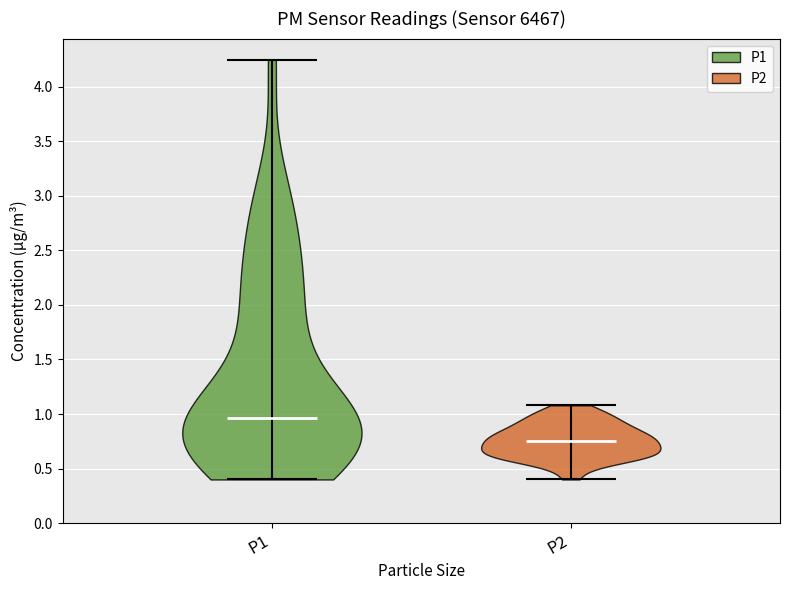

Reading left to right, read every violin against the y-axis: where its median line is, and the lowest and highest points it reaches. The values are not printed on the chart, so give them approximately, as read against the axis.

P1: median line 0.95, lowest point 0.40, highest point 4.25
P2: median line 0.75, lowest point 0.40, highest point 1.10